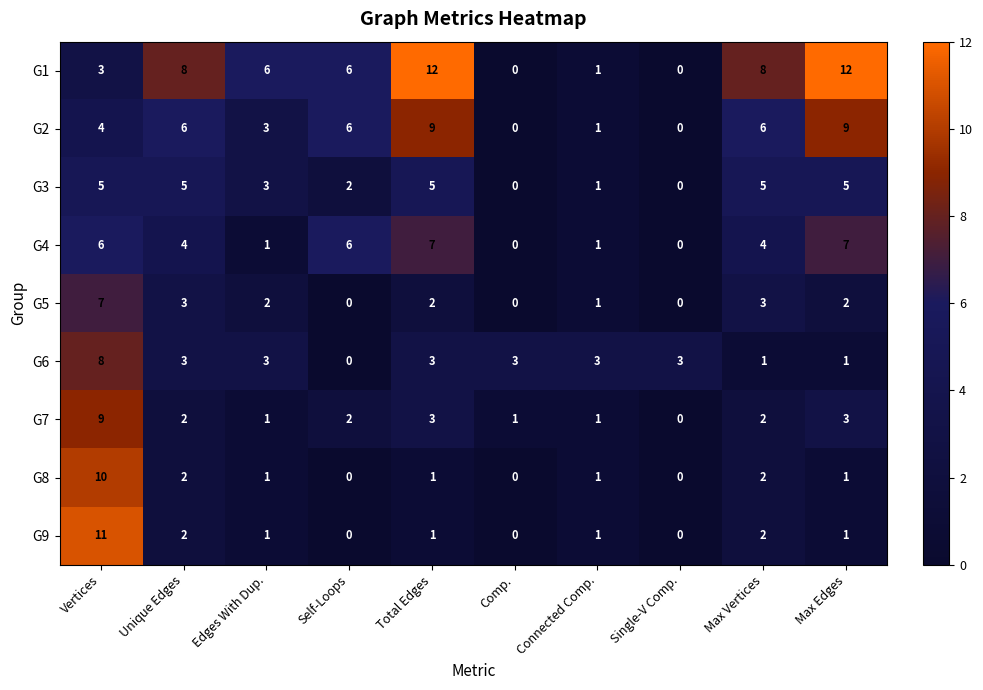

Which series has the widest spread of values?

G1